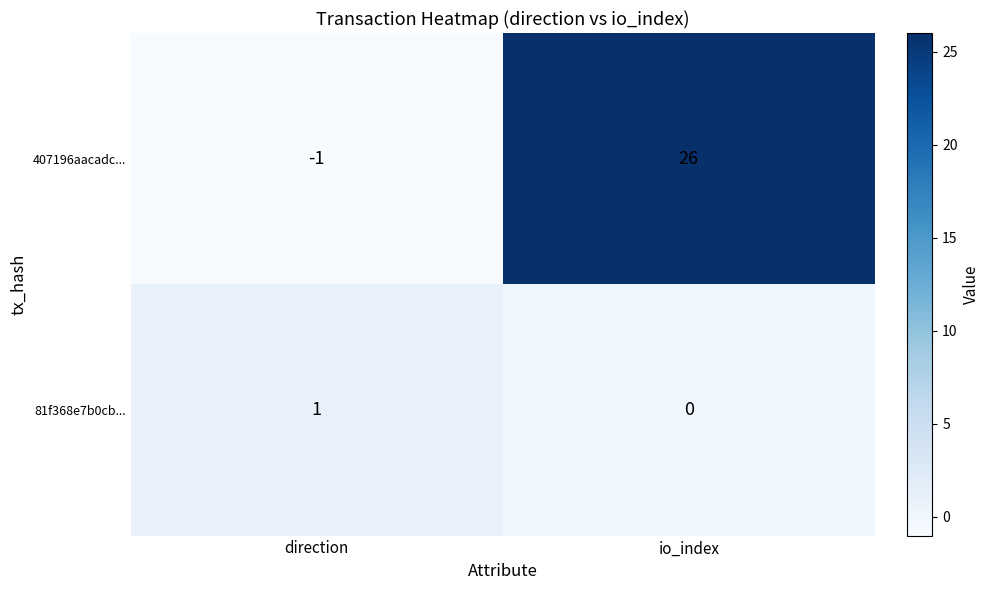

Which label corresponds to the largest value in the chart?

io_index